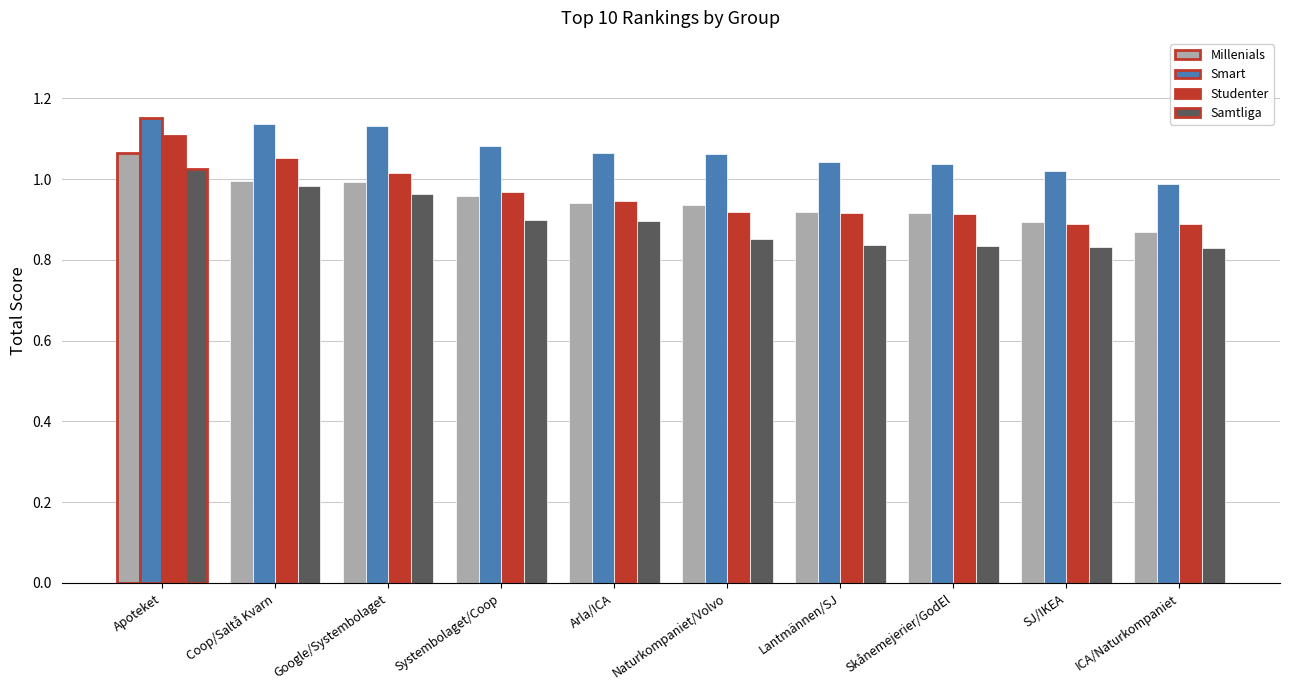

True or false: Studenter has a value of 1.0 at Google/Systembolaget.

True